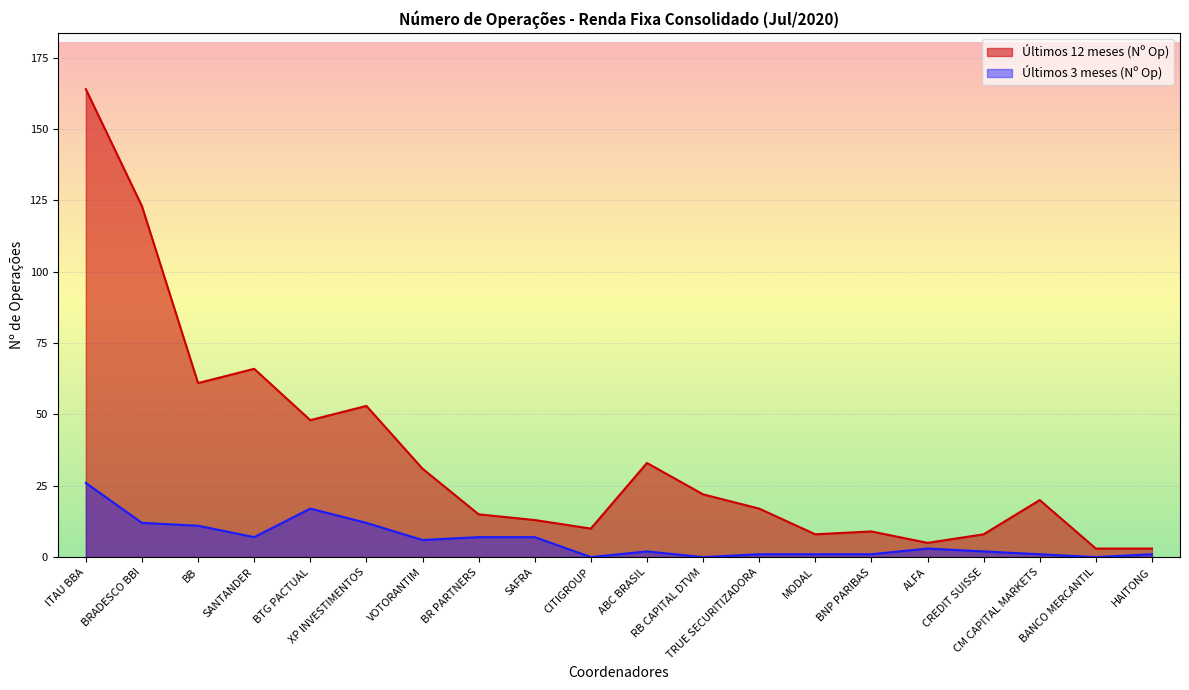

At which category is the sum across all series the highest?

ITAU BBA